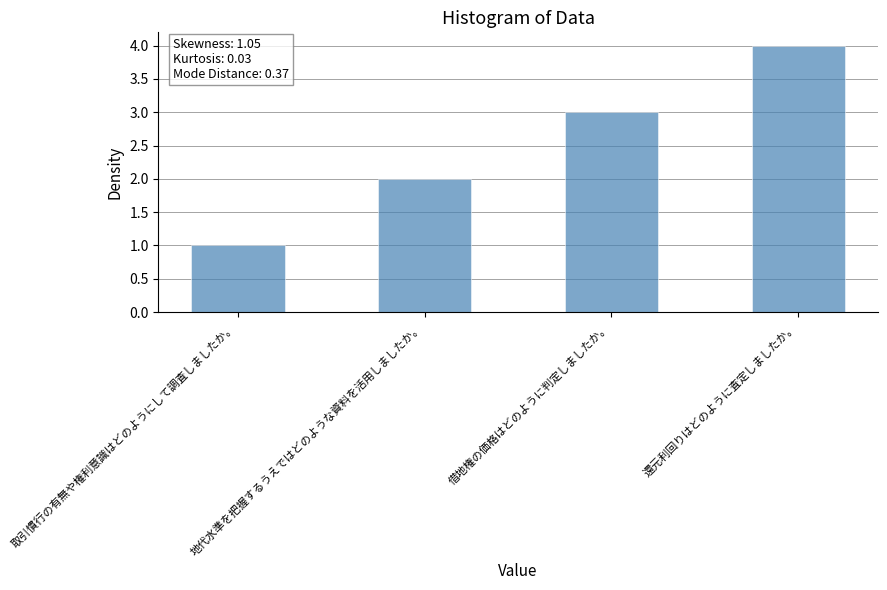

List the labels in order of value, largest first.

還元利回りはどのように査定しましたか。, 借地権の価格はどのように判定しましたか。, 地代水準を把握するうえではどのような資料を活用しましたか。, 取引慣行の有無や権利意識はどのようにして調査しましたか。